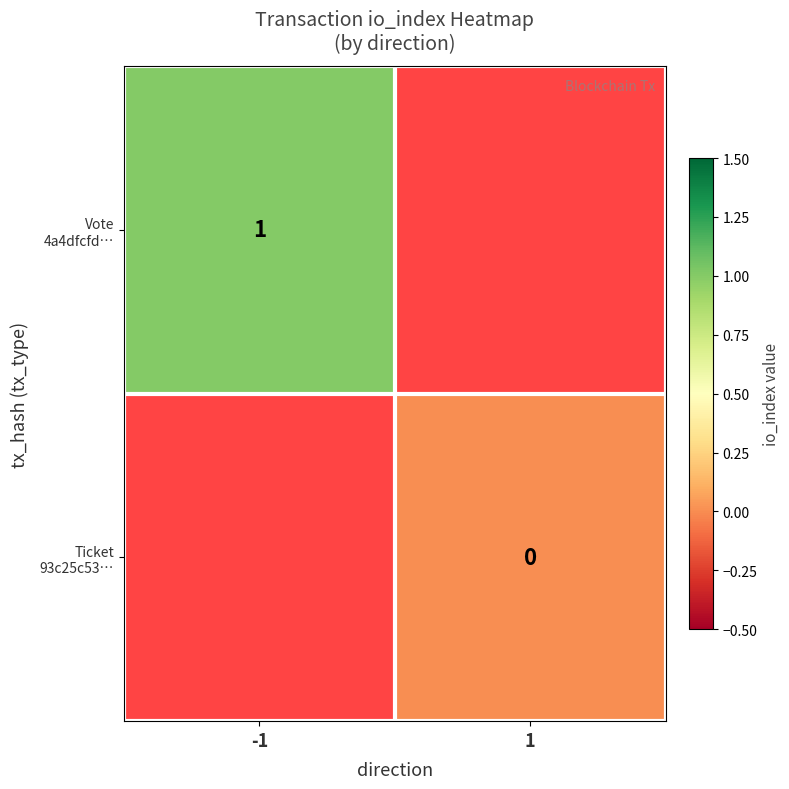

Is it true that Vote 4a4dfcfd… equals 1.0 at -1?

True